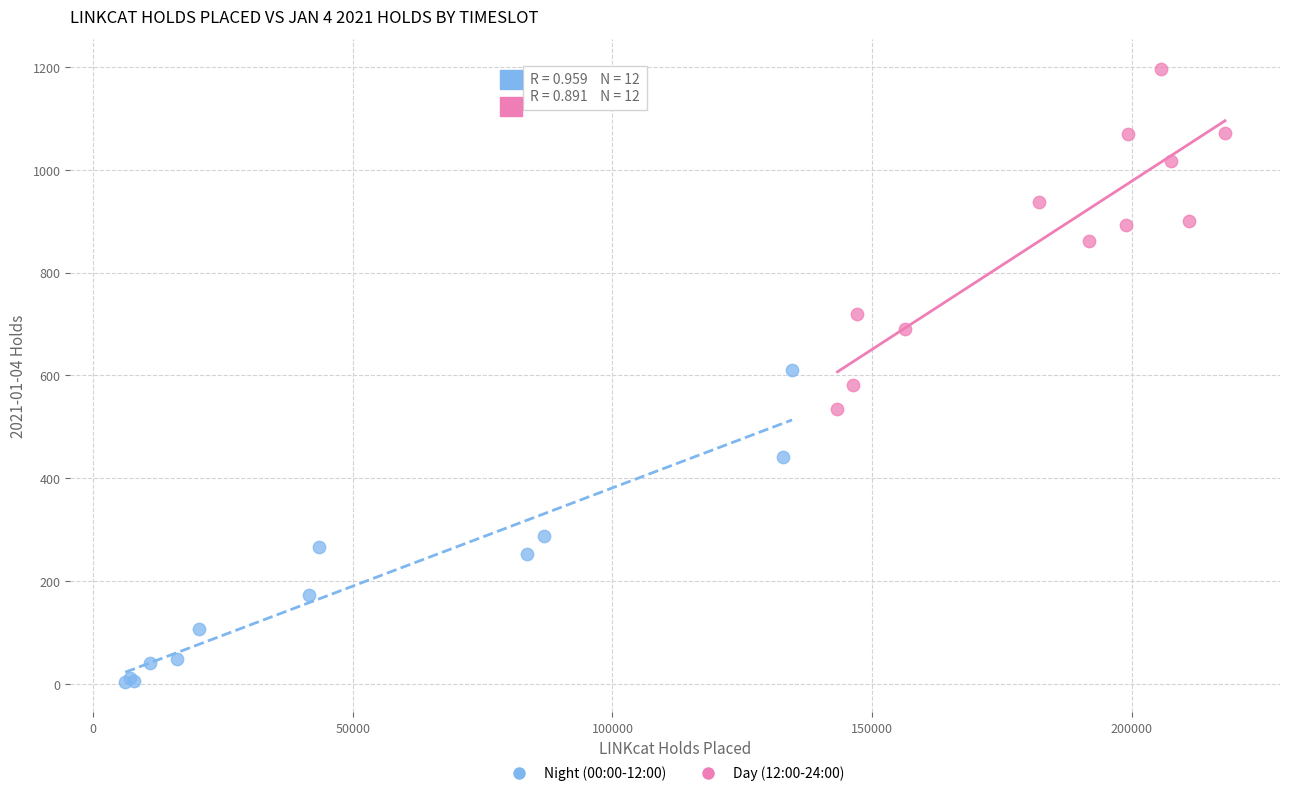

Which series reaches the minimum Y coordinate?

Night (00:00-12:00)